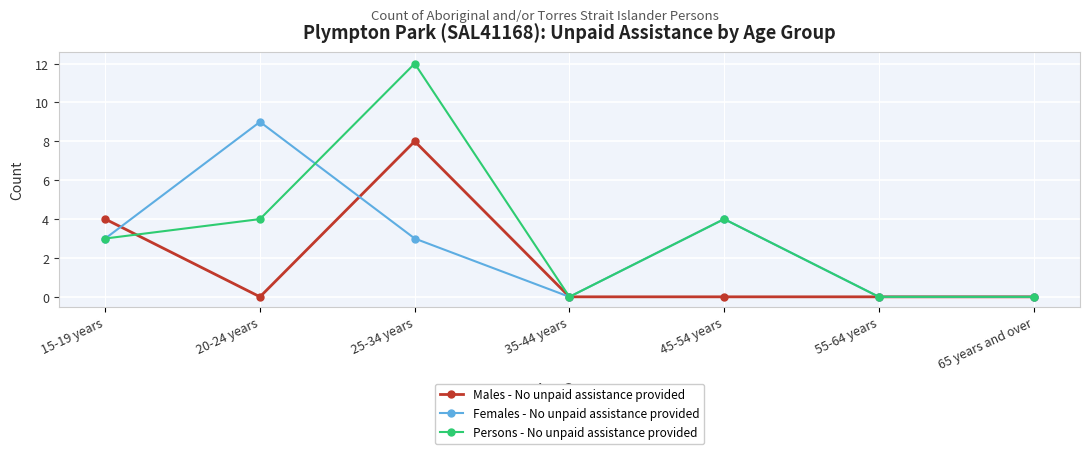

What is the total value across all series at 25-34 years?

23